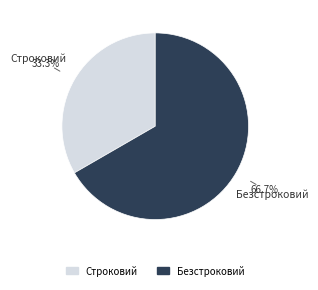

Rank the categories by value from lowest to highest.

Строковий, Безстроковий